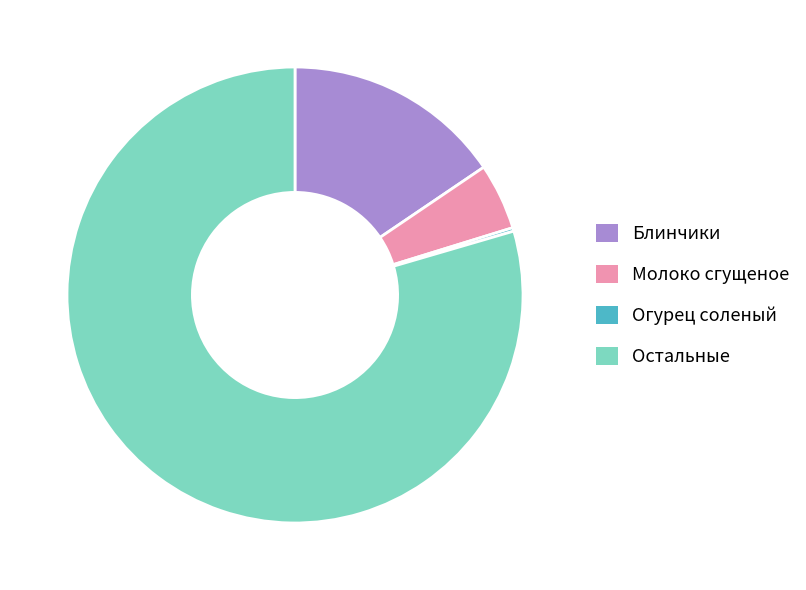

Is it true that Блинчики is 23% of the pie?

False